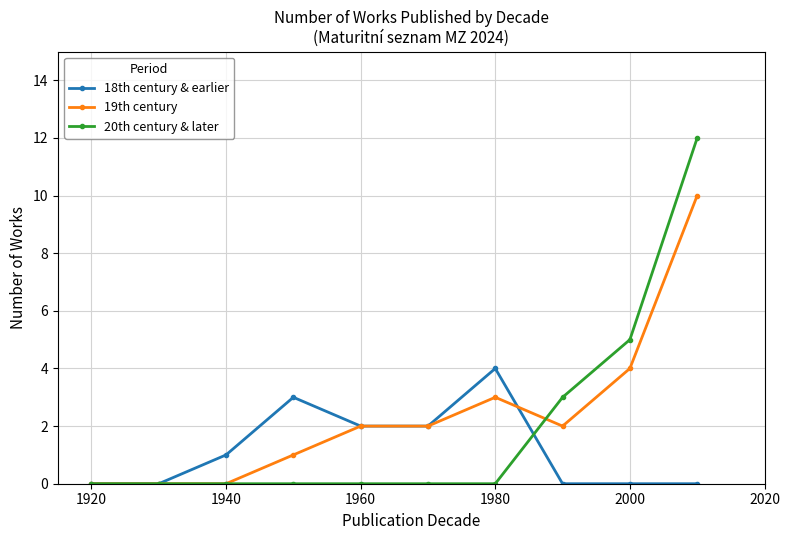

What is the greatest value displayed?

12